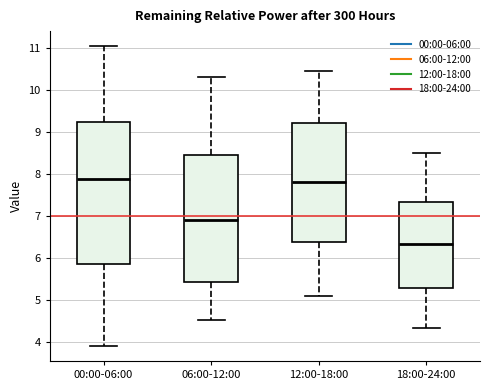

Which box is the tallest, from its lower edge to its upper edge?

00:00-06:00